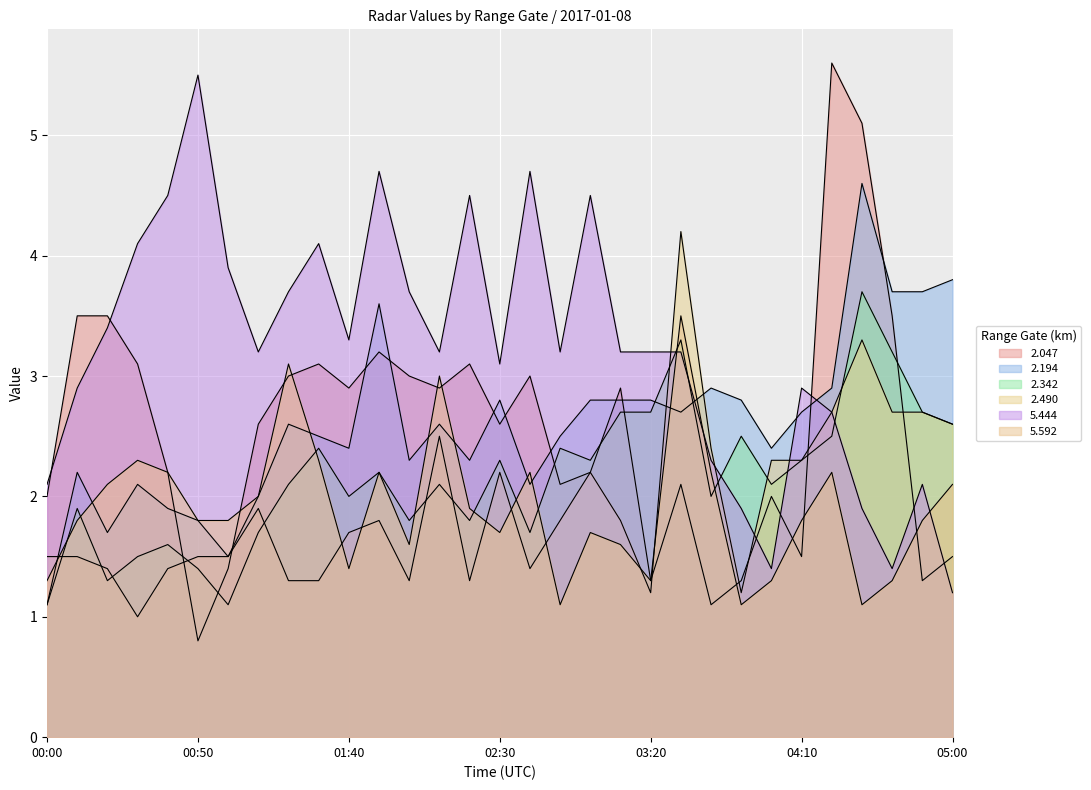

What is the sum of all   2.047 values?

79.4